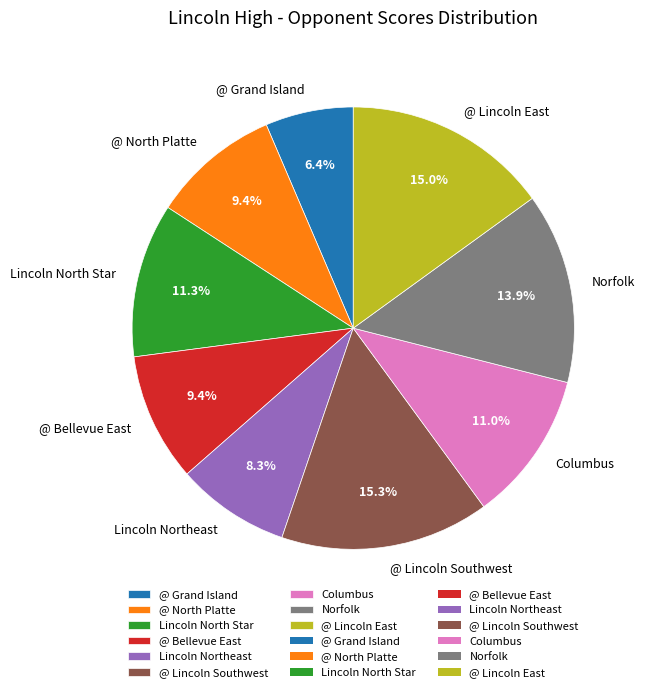

To the nearest percent, what is the difference between the @ Grand Island and Norfolk slice percentages?

8%